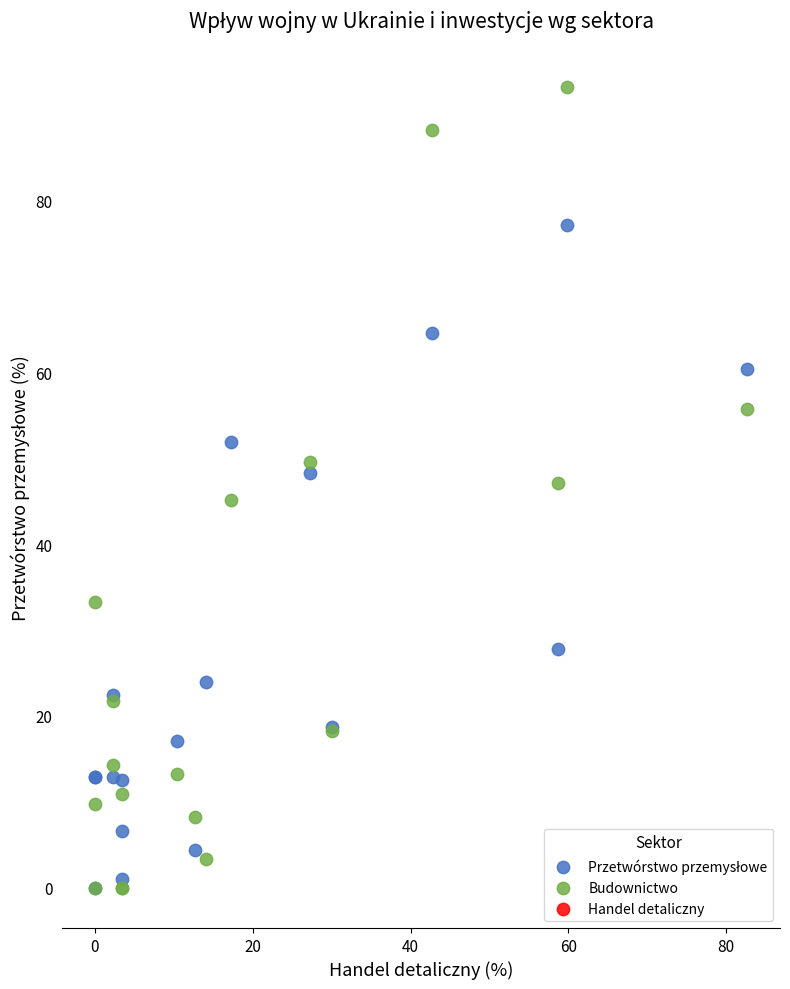

Which series has the widest spread of Y values?

Budownictwo